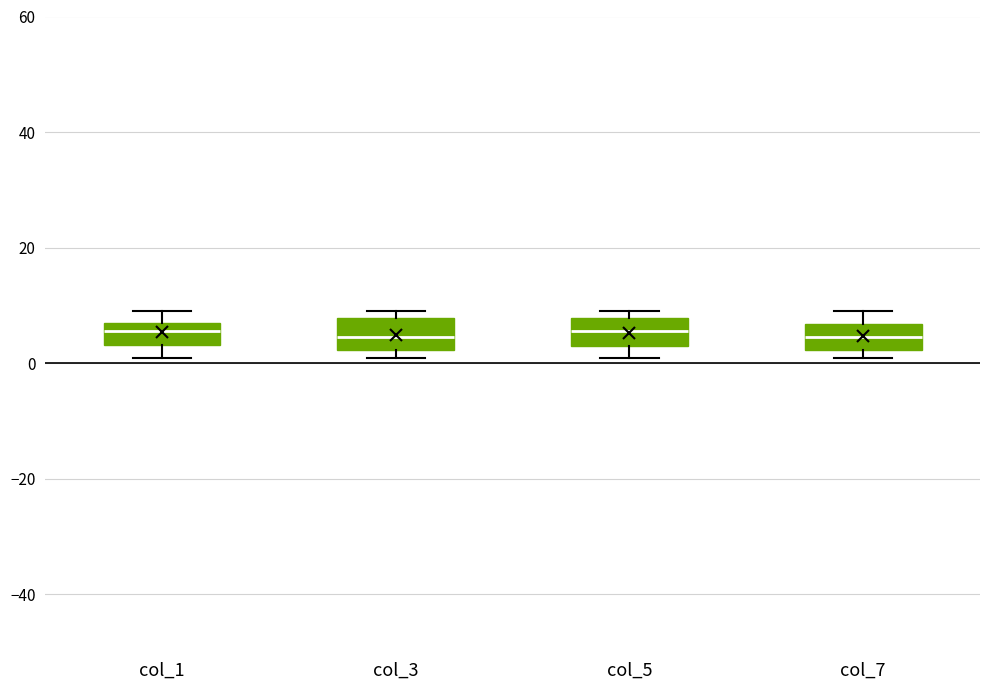

Reading left to right, read every box against the y-axis: the position of its median line, the range the box covers, and the ends of its whiskers. The values are not printed on the chart, so give them approximately, as read against the axis.

col_1: median 6, box 4 to 8, whiskers 2 to 10
col_3: median 4, box 2 to 8, whiskers 2 (just below the box's lower edge) to 10
col_5: median 6, box 4 to 8, whiskers 2 to 10
col_7: median 4, box 2 to 6, whiskers 2 (just below the box's lower edge) to 10